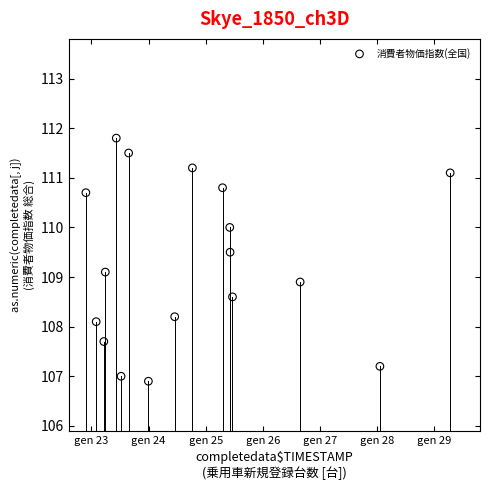

What is the range of Y values (max minus min)?

4.9